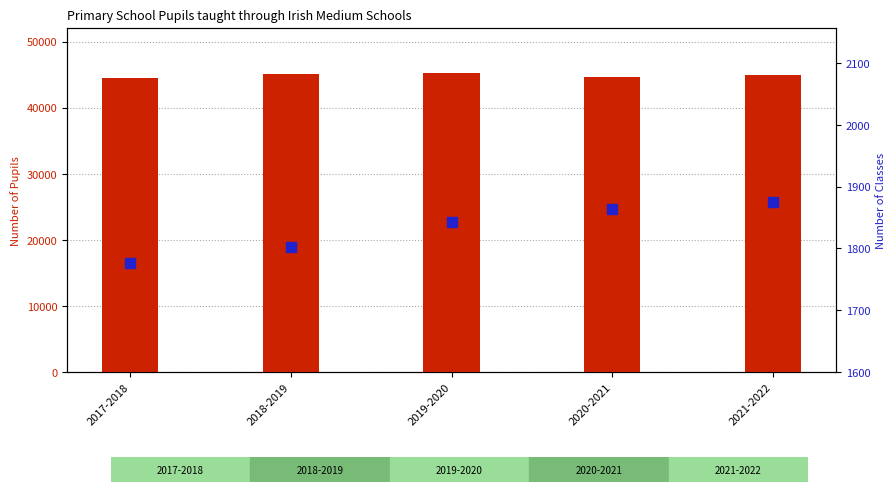

At how many categories does at least one series exceed 35135?

5